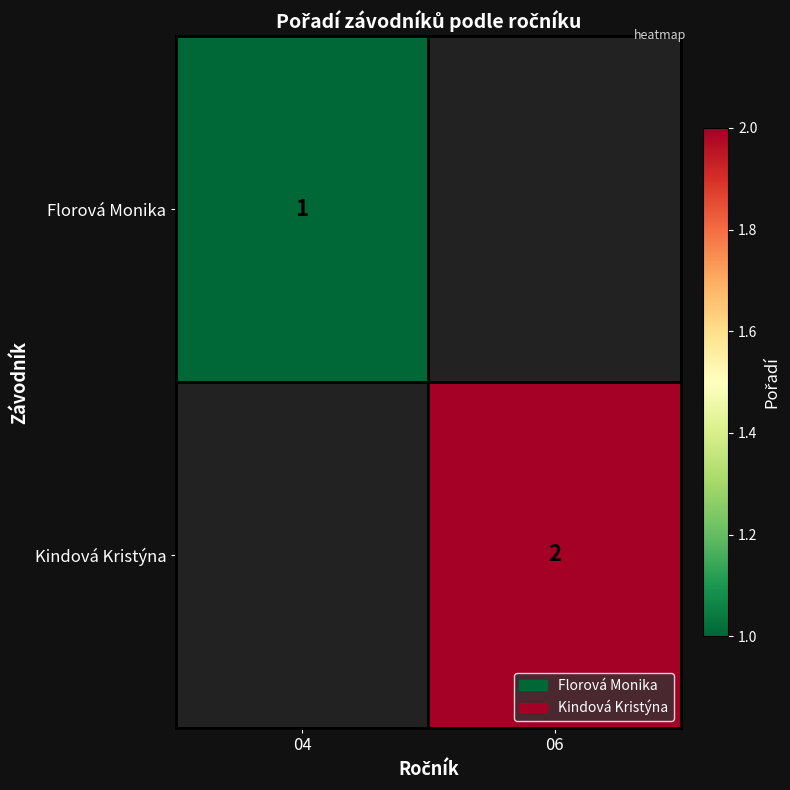

Is it true that Kindová Kristýna equals 2 at 06?

True